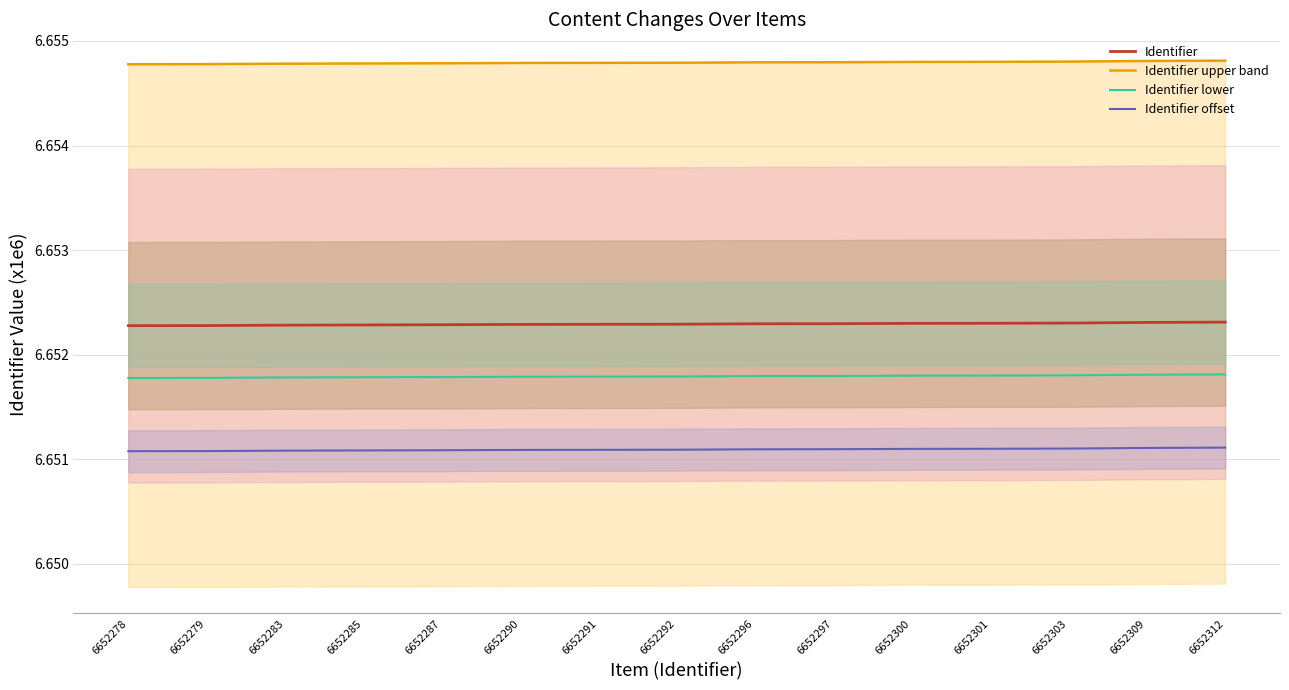

How many Identifier upper band values are between 6 and 7?

15